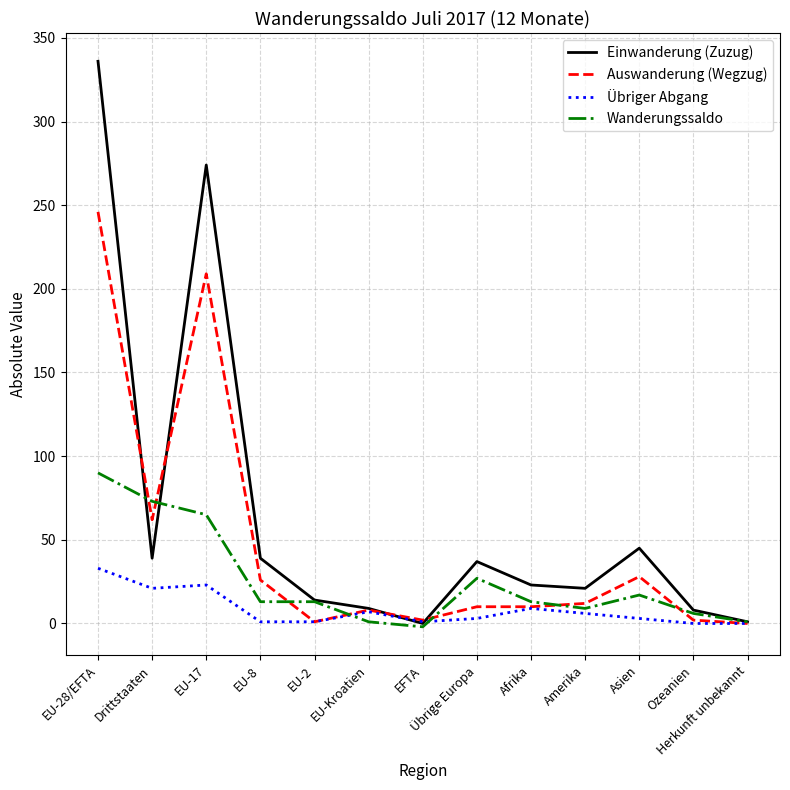

Which series has the largest total across all categories?

Einwanderung (Zuzug)